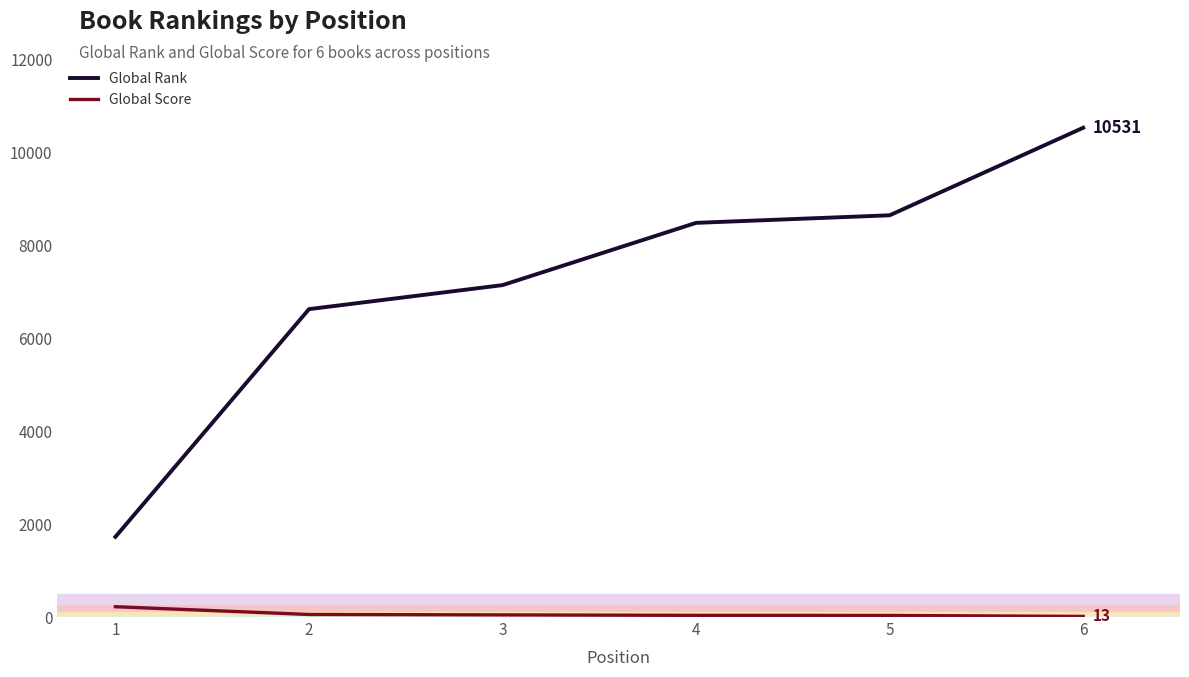

Which series has the widest spread of values?

Global Rank